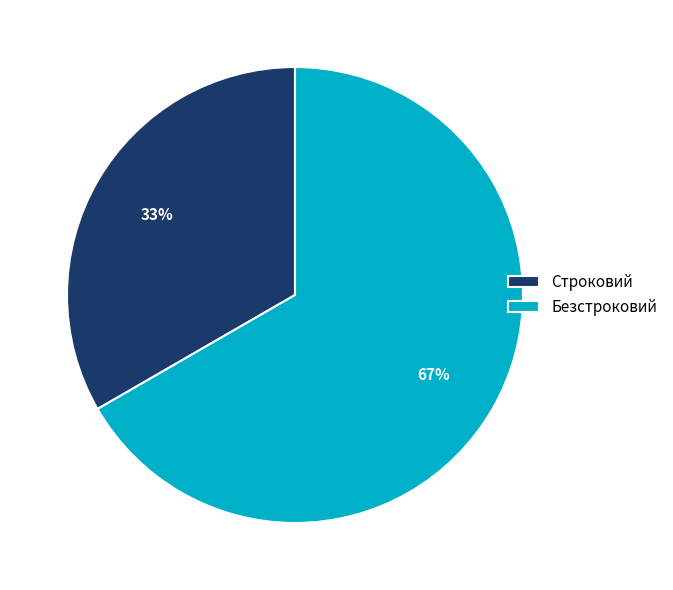

Which slice is the smallest?

Строковий